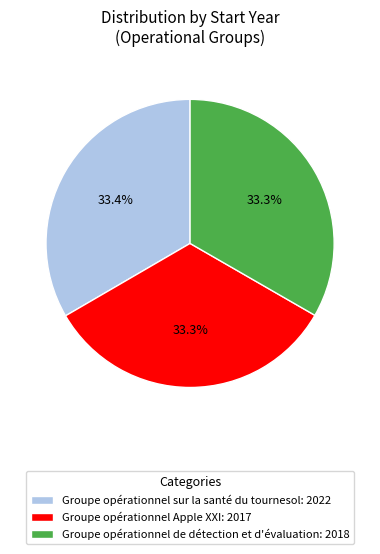

Is Groupe opérationnel de détection et d'évaluation: 2018 the majority of the pie?

No